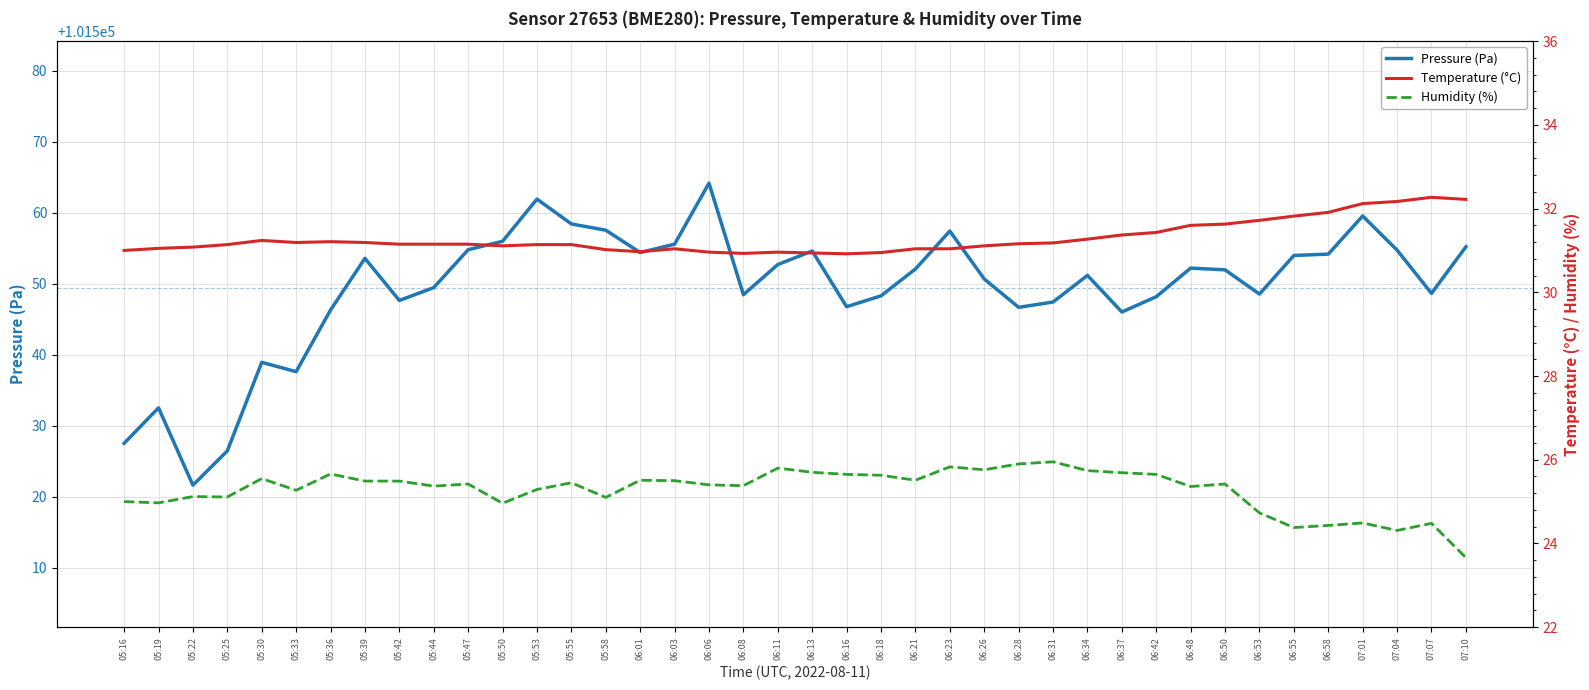

At which category is the sum across all series the highest?

06:06